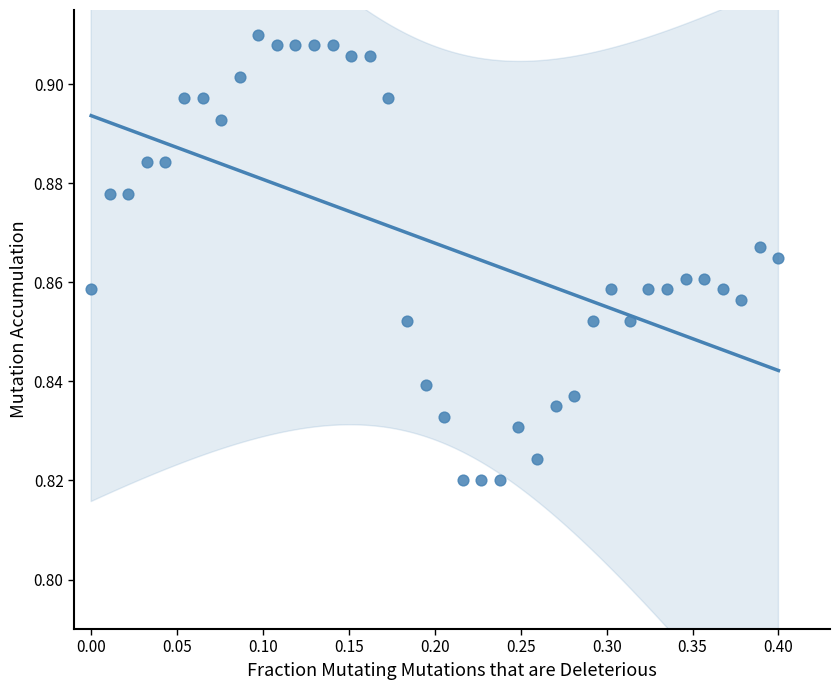

What is the range of X values (max minus min)?

0.4